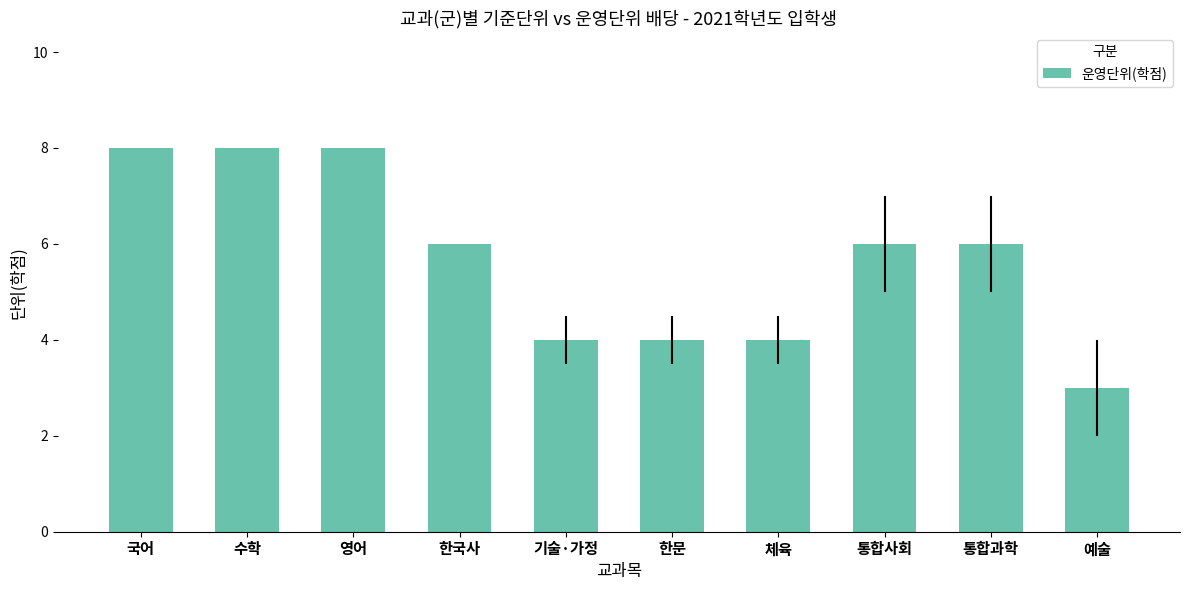

How many bars are there in total?

10